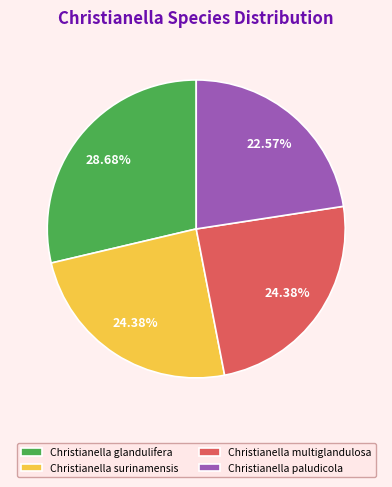

Is Christianella glandulifera the majority of the pie?

No